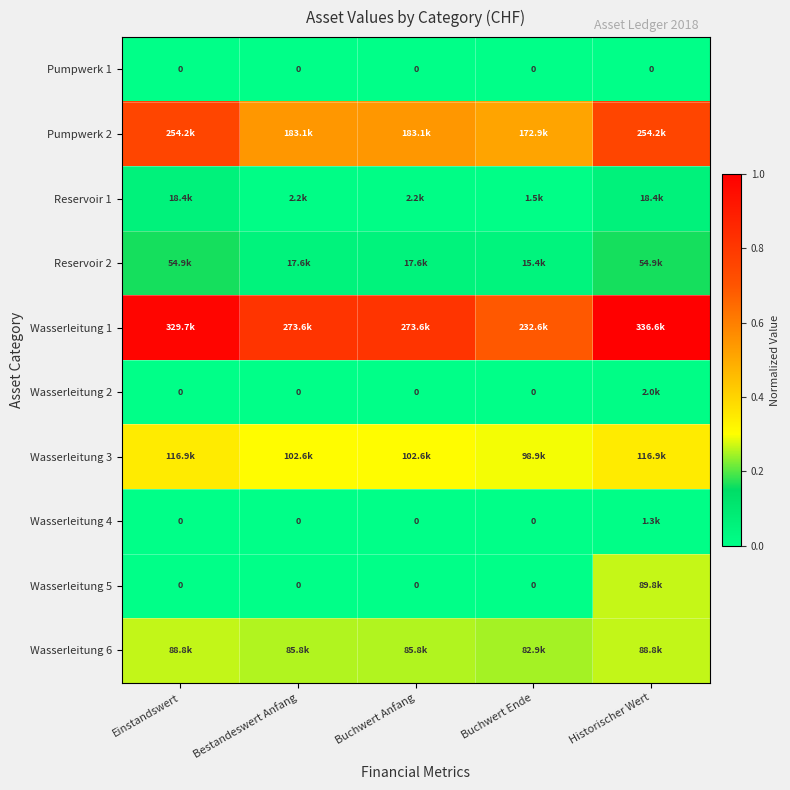

At which label does Pumpwerk 1 reach its peak?

Einstandswert